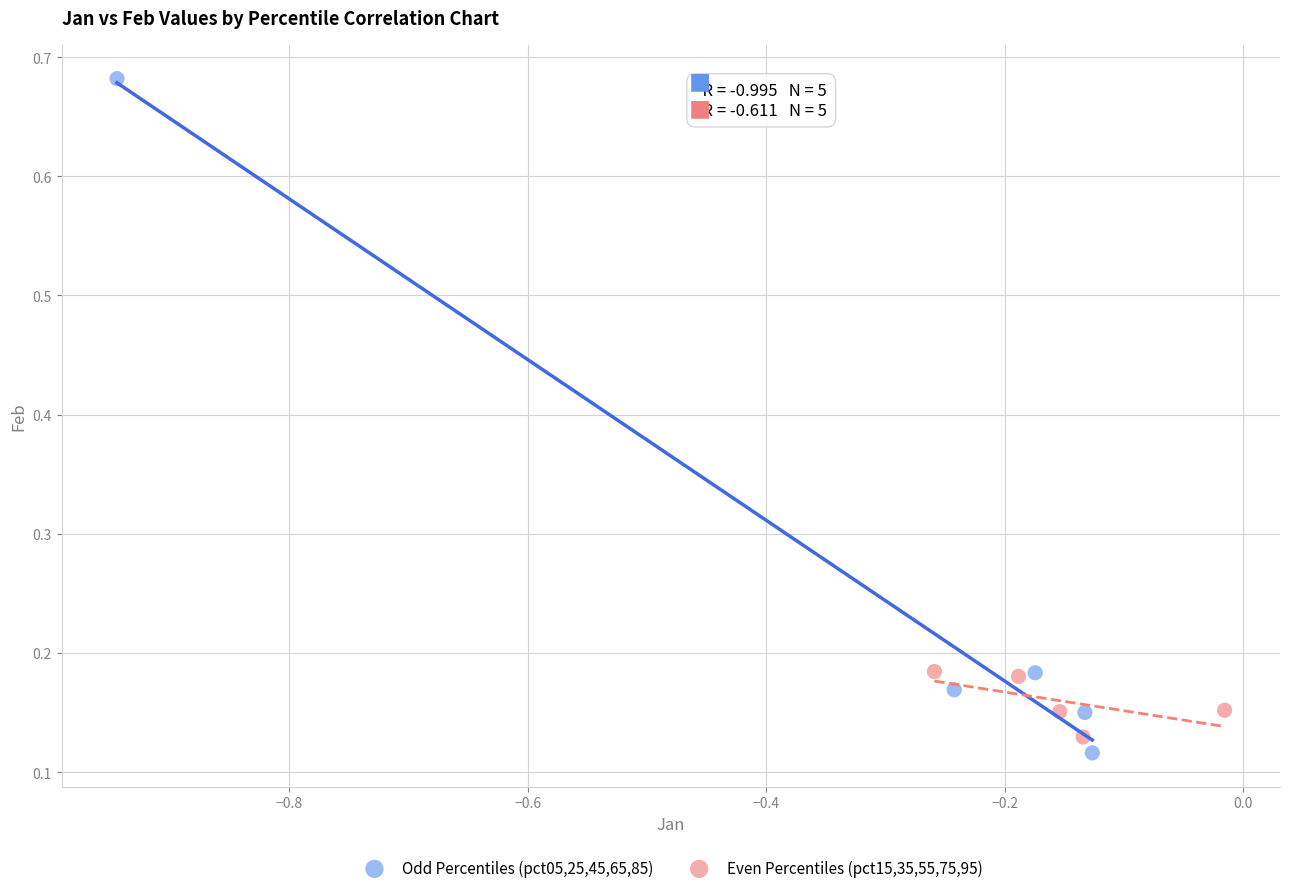

Which series reaches the minimum Y coordinate?

Odd Percentiles (pct05,25,45,65,85)